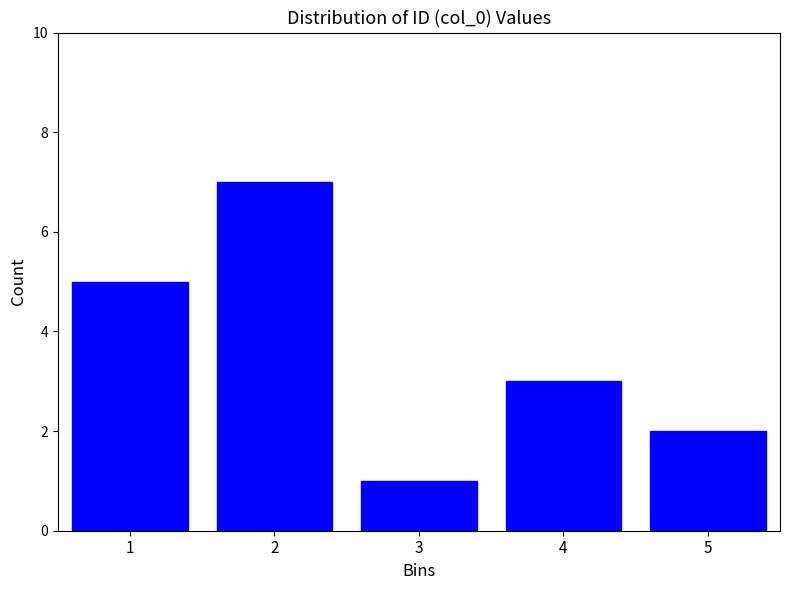

Reading left to right, what are all the values shown in this chart?

1=5	2=7	3=1	4=3	5=2